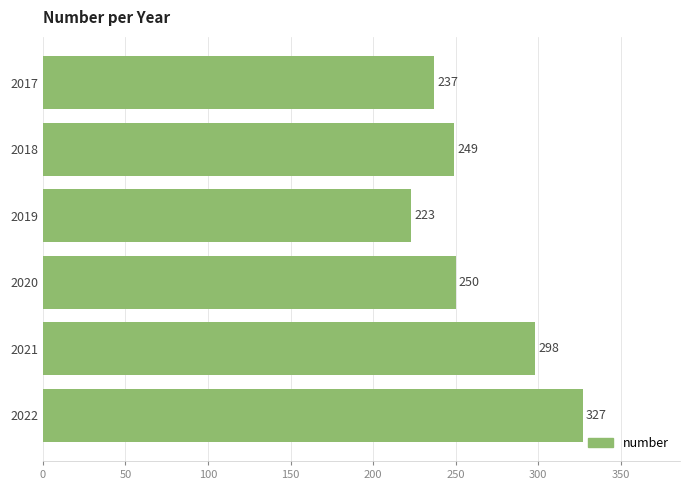

Rank the categories by value from lowest to highest.

2019, 2017, 2018, 2020, 2021, 2022